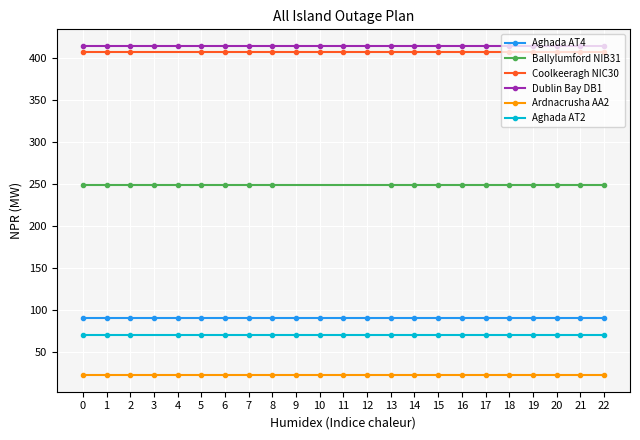

True or false: Aghada AT4 and Ardnacrusha AA2 cross at least once.

False